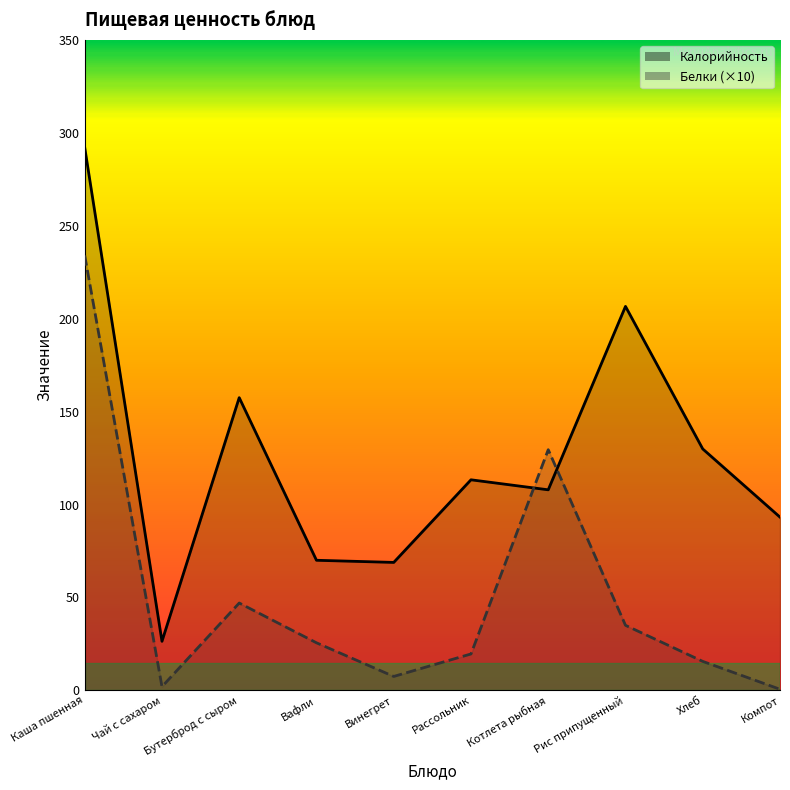

Which series changed the most between Чай с сахаром and Хлеб?

Калорийность